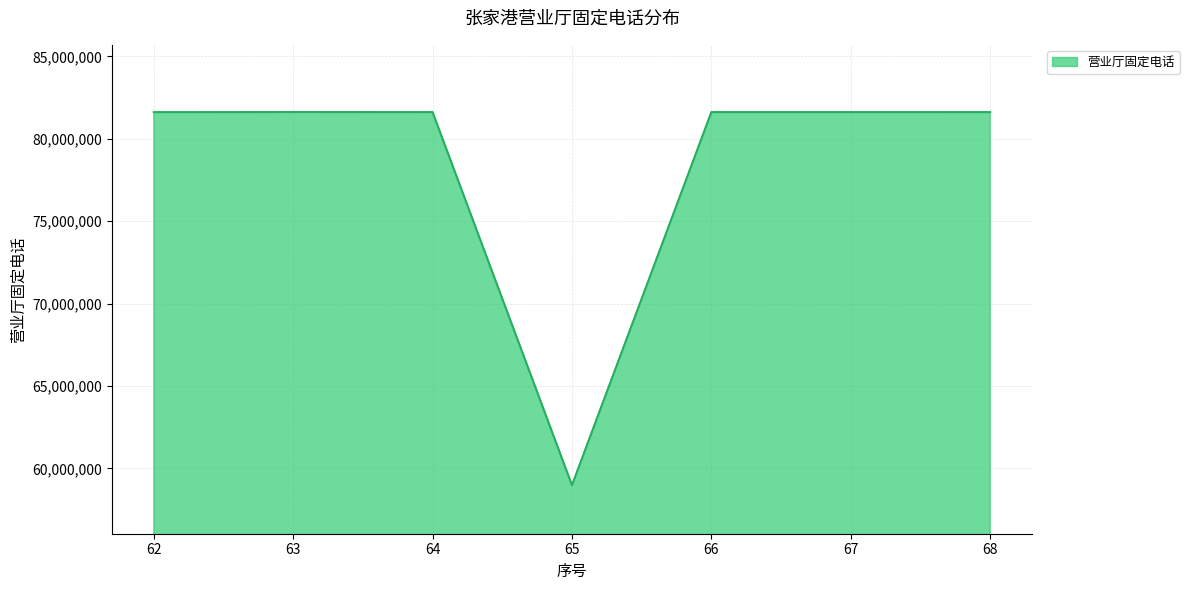

Is it true that the value at 65 is 58978578?

True